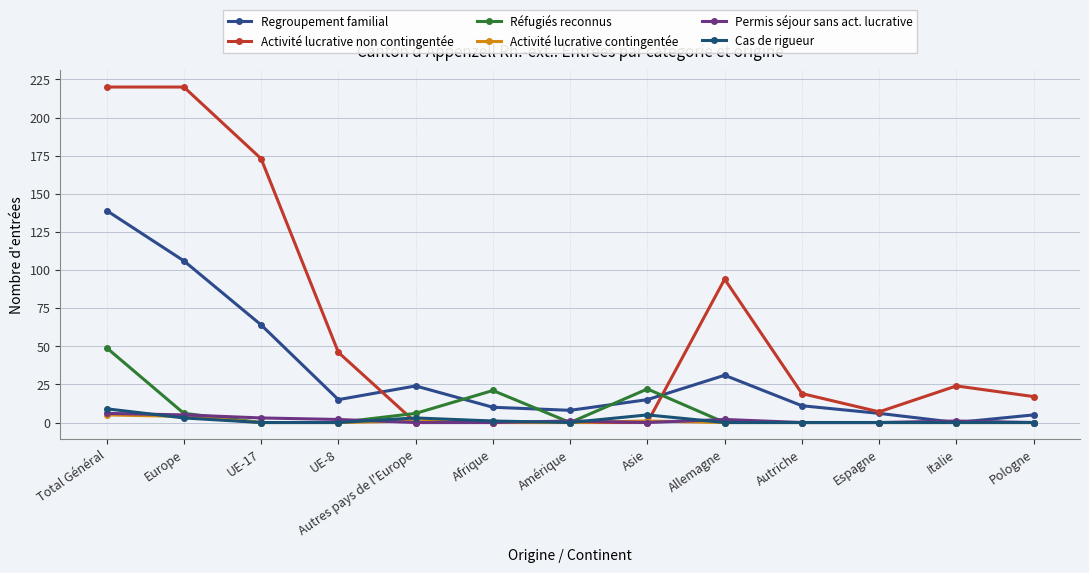

What is the label of the 8th point from the left?

Asie